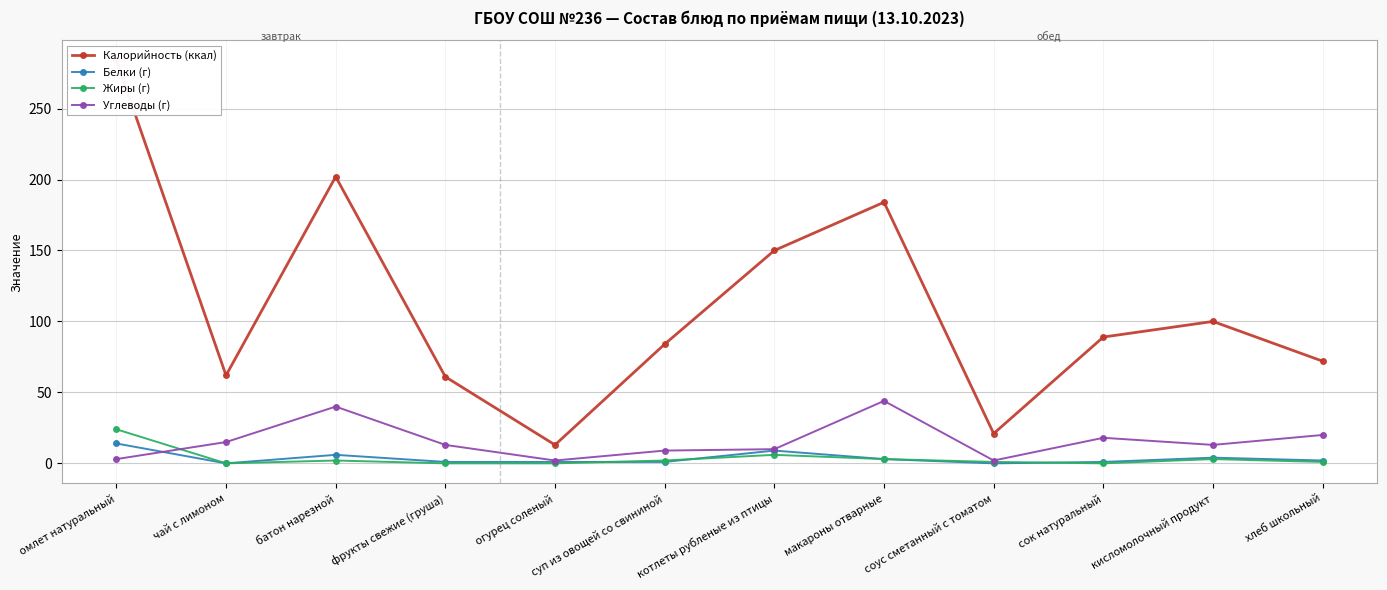

In Белки (г), how many points are lower than both neighbors (excluding endpoints)?

2